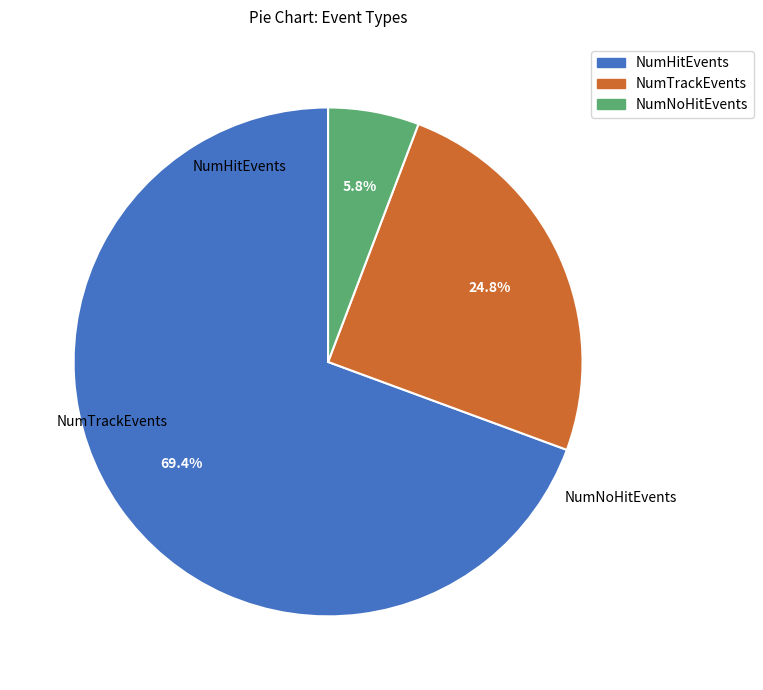

Between NumTrackEvents and NumNoHitEvents, which is larger?

NumTrackEvents